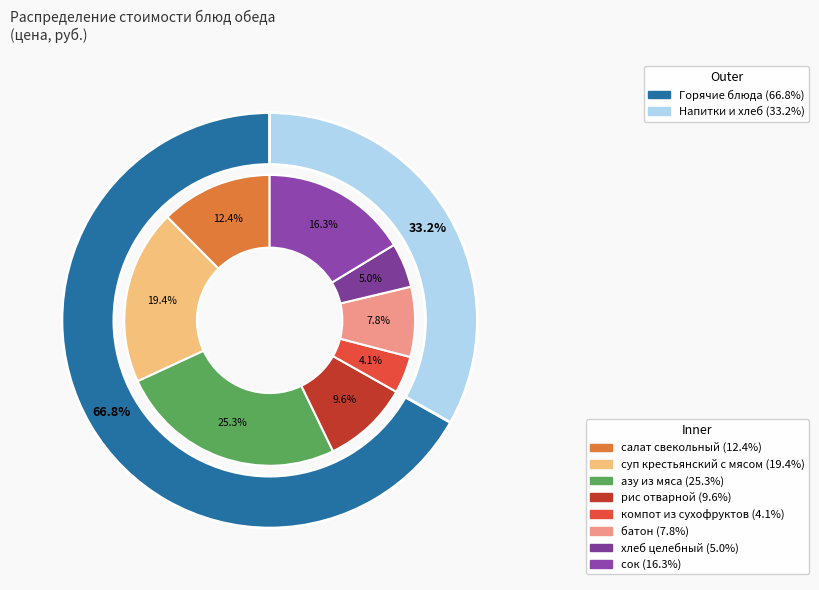

What is the largest slice in the pie chart?

азу из мяса